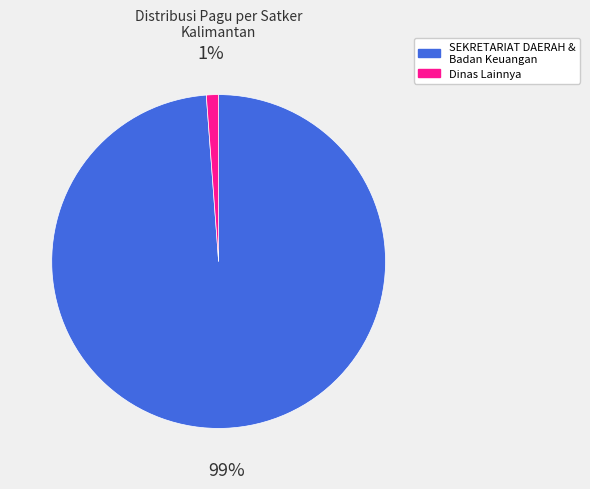

Do SEKRETARIAT DAERAH & Badan Keuangan and Dinas Lainnya together represent more than half of the pie?

Yes